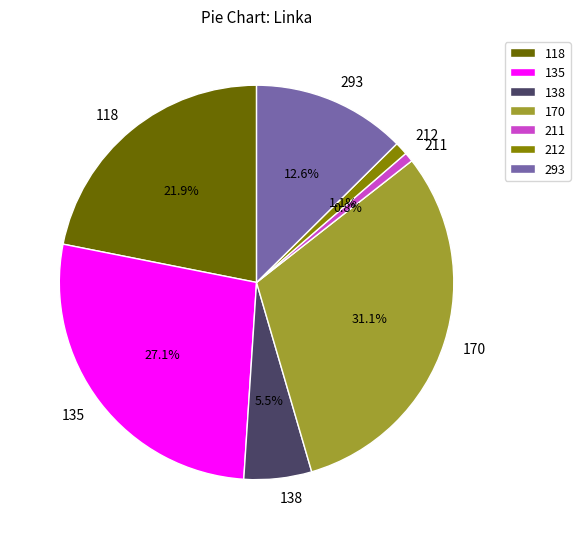

How many segments does this pie chart have?

7